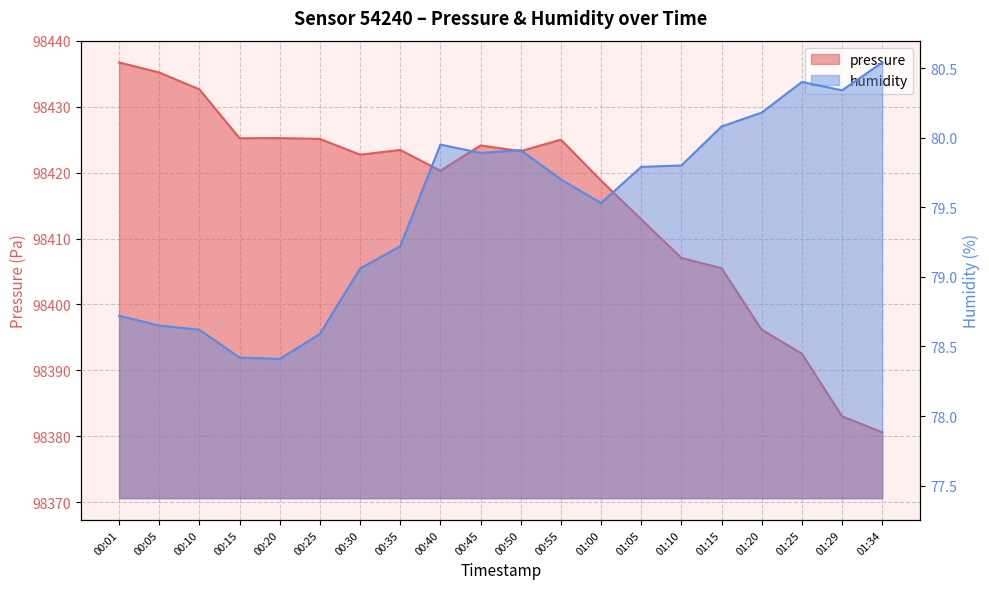

At which category does humidity reach its first local valley?

00:20